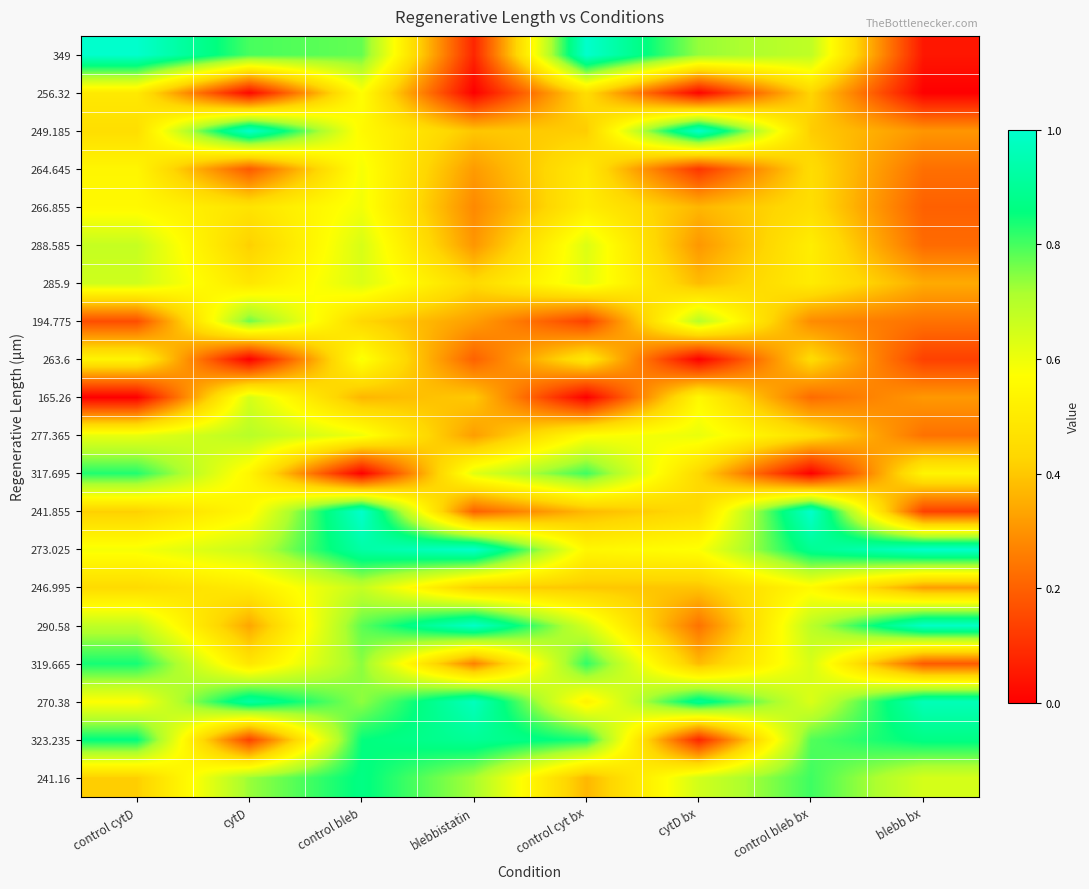

Reading left to right, what are all the values shown in this chart?

349: control cytD=1.0	cytD=0.8	control bleb=0.8	blebbistatin=0.1	control cyt bx=1.0	cytD bx=0.7	control bleb bx=0.7	blebb bx=0.0
256.32: control cytD=0.5	cytD=0.0	control bleb=0.6	blebbistatin=0.0	control cyt bx=0.5	cytD bx=0.0	control bleb bx=0.4	blebb bx=0.0
249.185: control cytD=0.5	cytD=1.0	control bleb=0.6	blebbistatin=0.4	control cyt bx=0.4	cytD bx=1.0	control bleb bx=0.4	blebb bx=0.3
264.645: control cytD=0.5	cytD=0.2	control bleb=0.6	blebbistatin=0.3	control cyt bx=0.5	cytD bx=0.1	control bleb bx=0.4	blebb bx=0.2
266.855: control cytD=0.6	cytD=0.5	control bleb=0.6	blebbistatin=0.3	control cyt bx=0.5	cytD bx=0.4	control bleb bx=0.5	blebb bx=0.2
288.585: control cytD=0.7	cytD=0.4	control bleb=0.6	blebbistatin=0.3	control cyt bx=0.6	cytD bx=0.3	control bleb bx=0.5	blebb bx=0.2
285.9: control cytD=0.7	cytD=0.5	control bleb=0.6	blebbistatin=0.4	control cyt bx=0.6	cytD bx=0.4	control bleb bx=0.5	blebb bx=0.3
194.775: control cytD=0.2	cytD=0.8	control bleb=0.4	blebbistatin=0.3	control cyt bx=0.1	cytD bx=0.7	control bleb bx=0.3	blebb bx=0.2
263.6: control cytD=0.5	cytD=0.0	control bleb=0.6	blebbistatin=0.2	control cyt bx=0.5	cytD bx=0.0	control bleb bx=0.4	blebb bx=0.1
165.26: control cytD=0.0	cytD=0.6	control bleb=0.4	blebbistatin=0.4	control cyt bx=0.0	cytD bx=0.5	control bleb bx=0.2	blebb bx=0.3
277.365: control cytD=0.6	cytD=0.7	control bleb=0.6	blebbistatin=0.3	control cyt bx=0.6	cytD bx=0.6	control bleb bx=0.5	blebb bx=0.2
317.695: control cytD=0.8	cytD=0.5	control bleb=0.0	blebbistatin=0.6	control cyt bx=0.8	cytD bx=0.4	control bleb bx=0.0	blebb bx=0.5
241.855: control cytD=0.4	cytD=0.5	control bleb=1.0	blebbistatin=0.2	control cyt bx=0.4	cytD bx=0.4	control bleb bx=1.0	blebb bx=0.1
273.025: control cytD=0.6	cytD=0.7	control bleb=0.9	blebbistatin=1.0	control cyt bx=0.5	cytD bx=0.6	control bleb bx=0.9	blebb bx=1.0
246.995: control cytD=0.4	cytD=0.5	control bleb=0.7	blebbistatin=0.4	control cyt bx=0.4	cytD bx=0.4	control bleb bx=0.6	blebb bx=0.3
290.58: control cytD=0.7	cytD=0.3	control bleb=0.8	blebbistatin=1.0	control cyt bx=0.6	cytD bx=0.2	control bleb bx=0.7	blebb bx=1.0
319.665: control cytD=0.8	cytD=0.5	control bleb=0.7	blebbistatin=0.3	control cyt bx=0.8	cytD bx=0.4	control bleb bx=0.6	blebb bx=0.2
270.38: control cytD=0.6	cytD=0.9	control bleb=0.7	blebbistatin=1.0	control cyt bx=0.5	cytD bx=0.9	control bleb bx=0.6	blebb bx=1.0
323.235: control cytD=0.9	cytD=0.1	control bleb=0.9	blebbistatin=0.9	control cyt bx=0.8	cytD bx=0.1	control bleb bx=0.8	blebb bx=0.9
241.16: control cytD=0.4	cytD=0.7	control bleb=0.9	blebbistatin=0.7	control cyt bx=0.4	cytD bx=0.7	control bleb bx=0.8	blebb bx=0.6